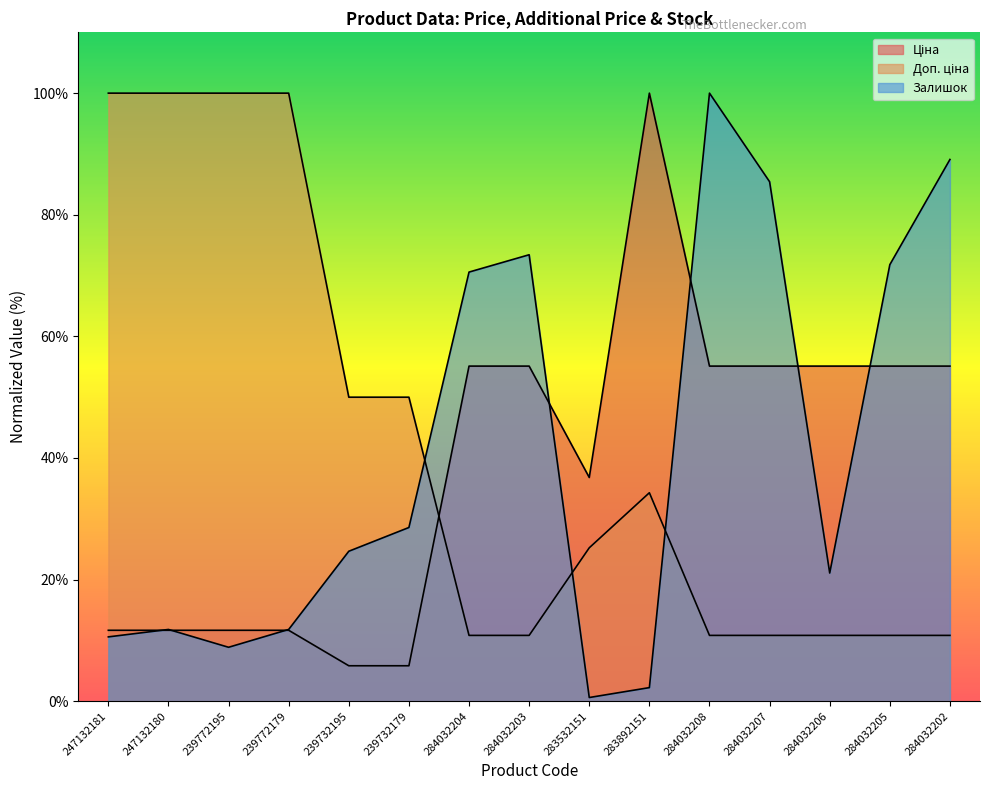

Rank the series at 247132181 from lowest to highest value.

Залишок, Ціна, Доп. ціна